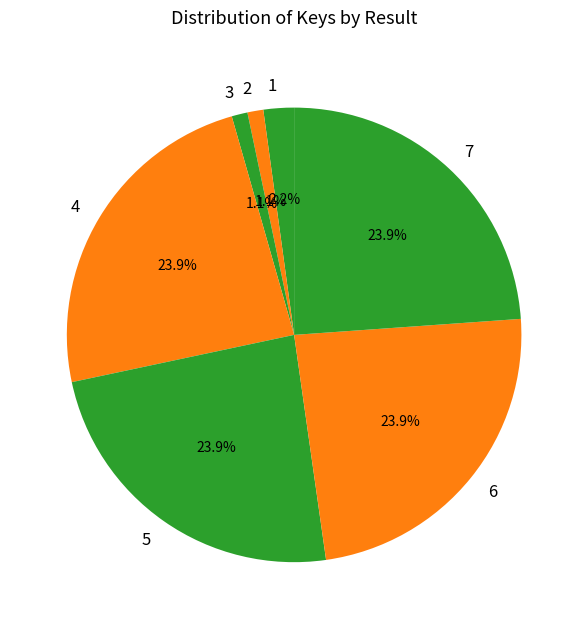

Between 3 and 7, which is larger?

7